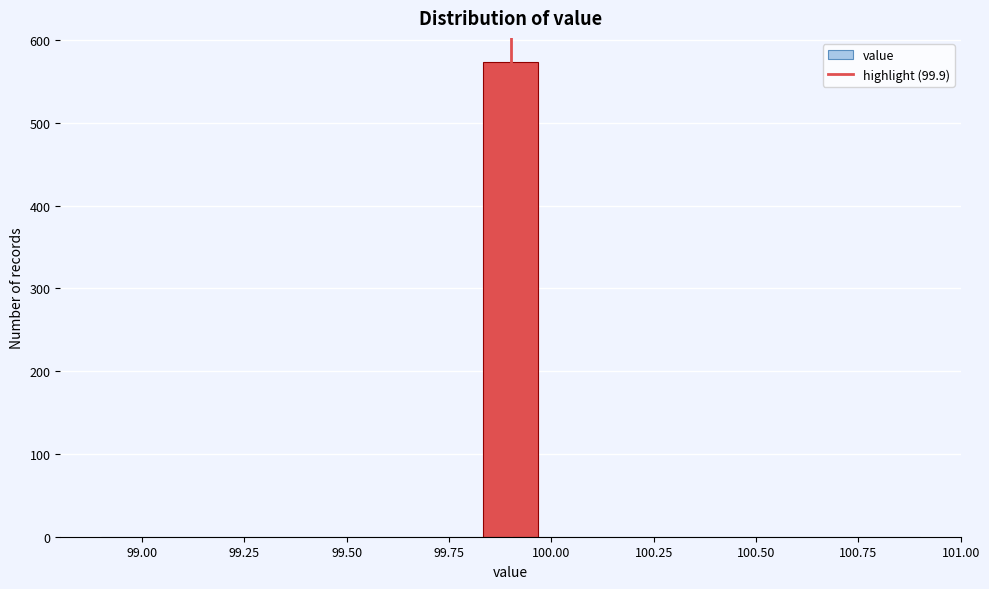

Read against the x-axis, roughly where is the centre of the tallest bar?

99.90